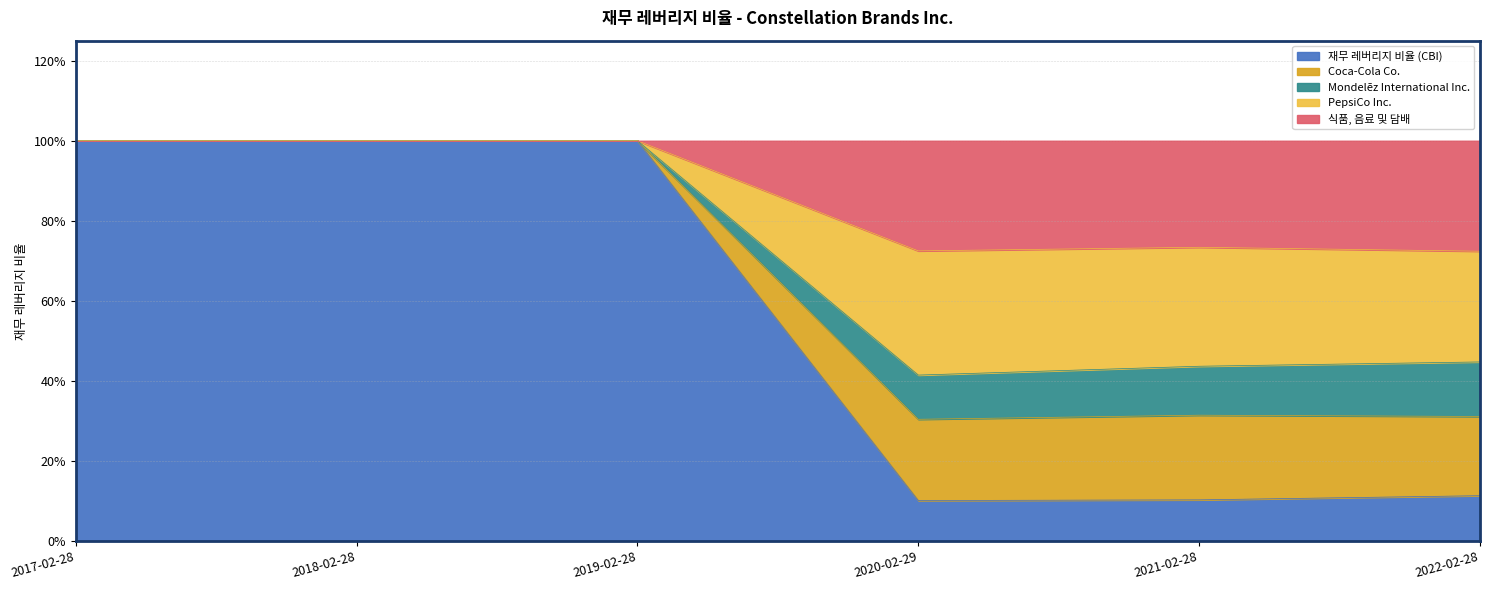

Is it true that 재무 레버리지 비율 (CBI) equals 11.3 at 2022-02-28?

True